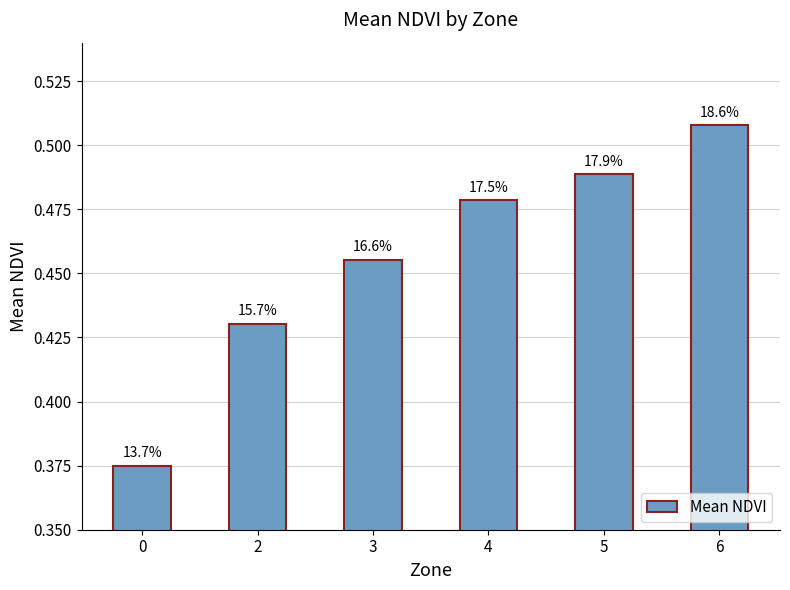

Are the bars horizontal?

No